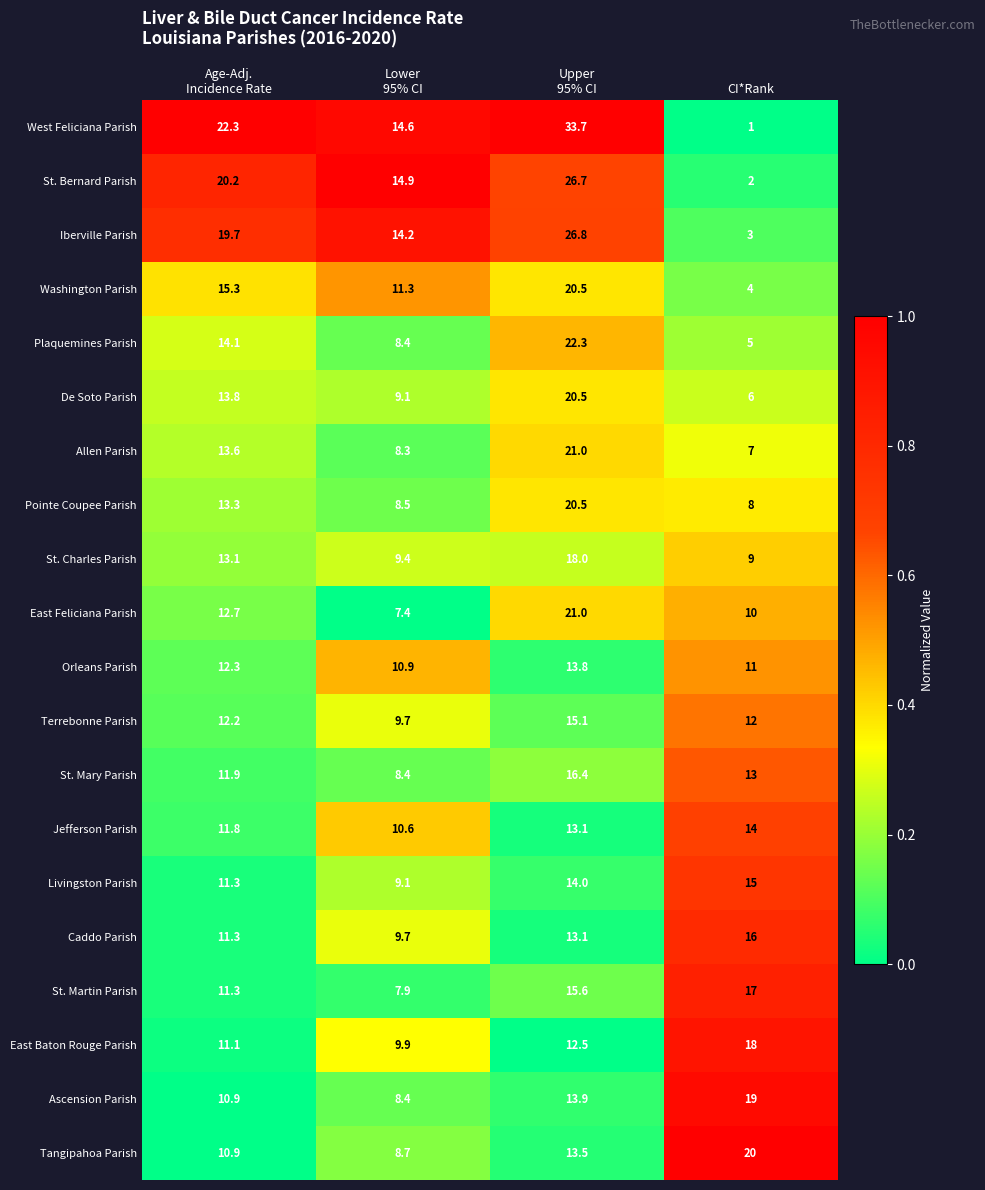

What is the difference between the highest and lowest values at CI*Rank?

19.0